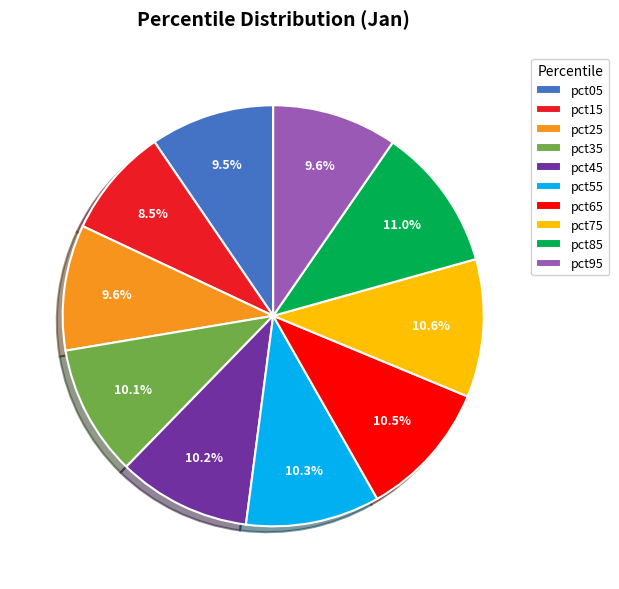

The pct25 slice represents 10% of the pie. True or false?

True